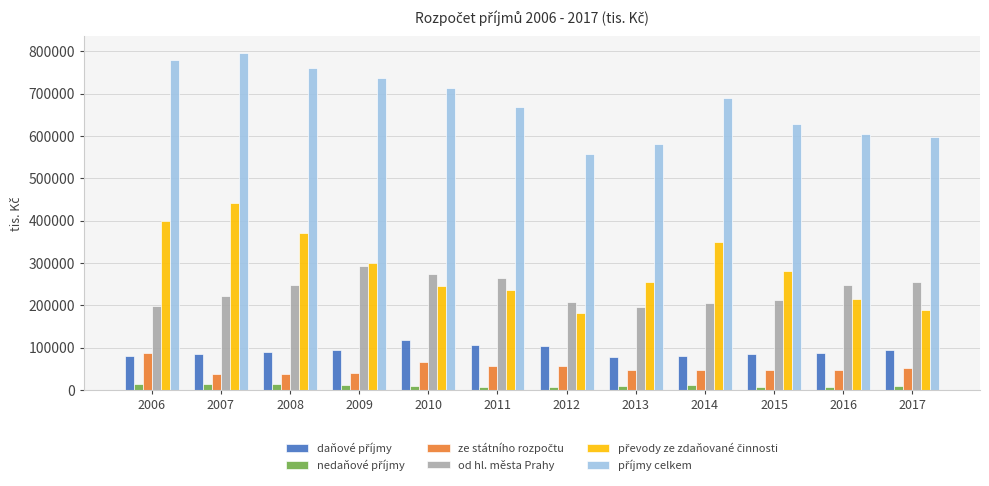

The value of od hl. města Prahy at 2007 is 221328.0. True or false?

True